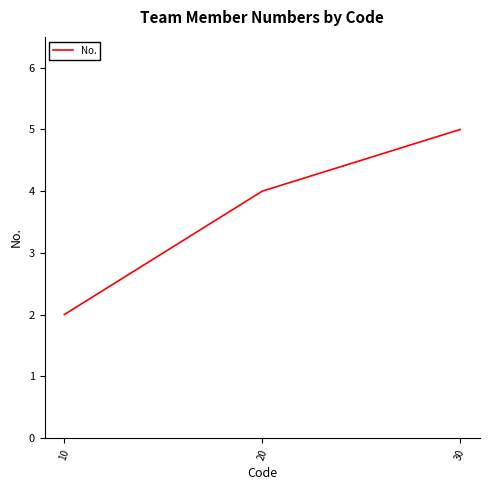

What is the change in value from 20 to 30?

+1